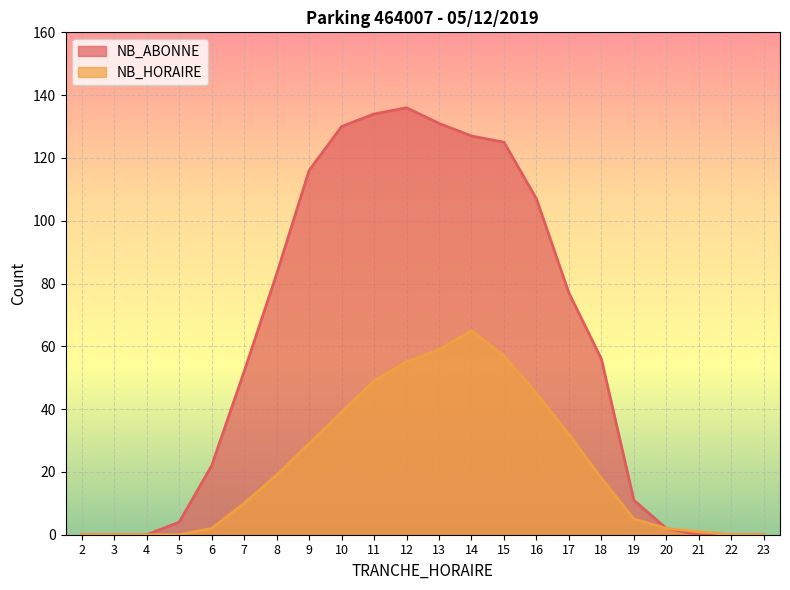

Reading right to left, list all the values displayed in this chart.

NB_ABONNE: 0	0	0	2	11	56	77	107	125	127	131	136	134	130	116	83	52	22	4	0	0	0
NB_HORAIRE: 0	0	1	2	5	18	32	45	57	65	59	55	49	39	29	19	10	2	0	0	0	0